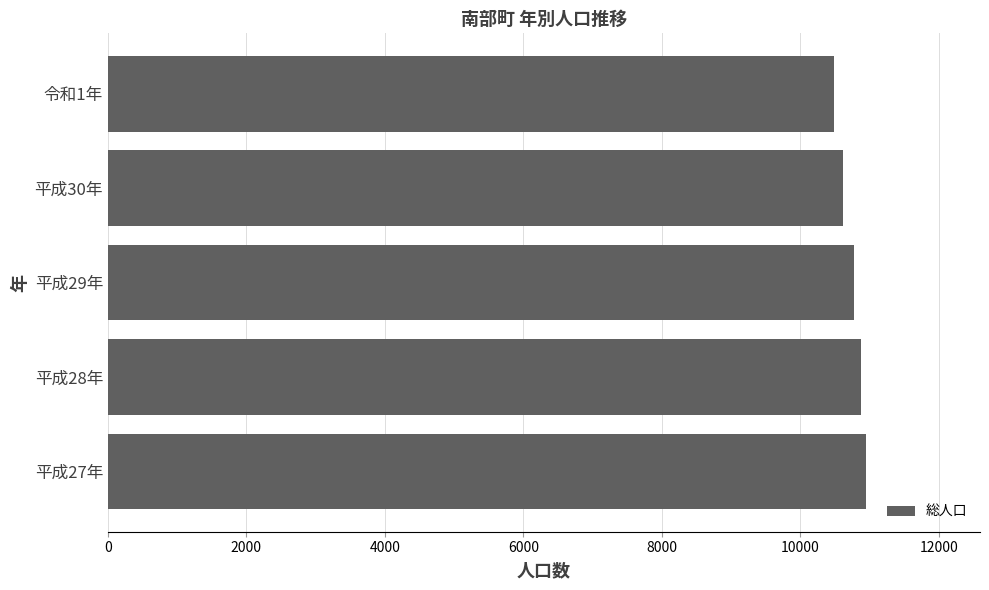

What is the average value?

10737